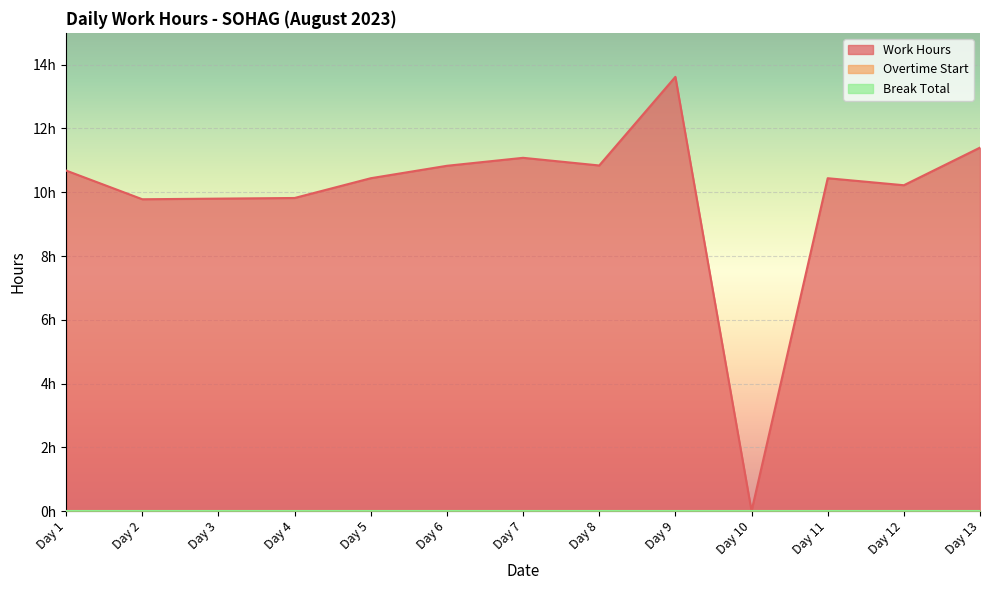

At how many categories does at least one series exceed 3?

12